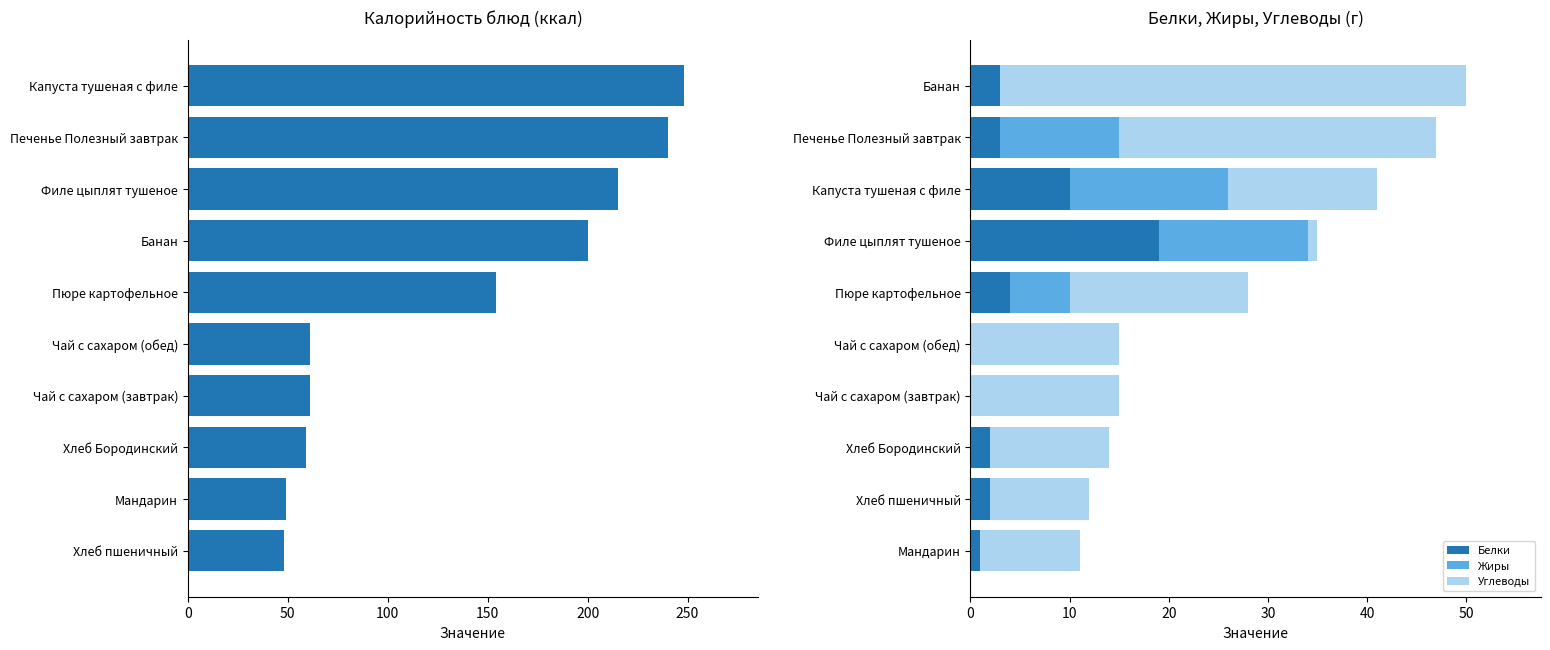

Where is Белки nearest to the value 9?

Капуста тушеная с филе